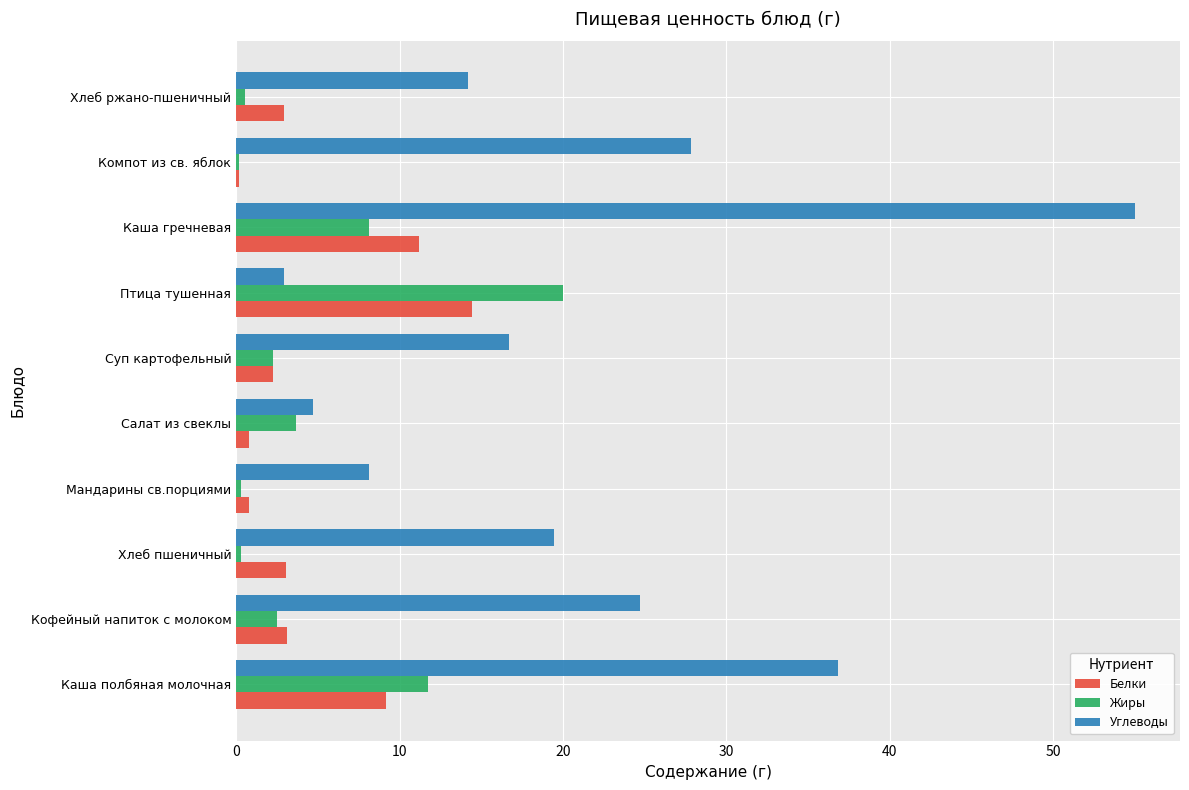

At which label is Белки closest to 7?

Каша полбяная молочная